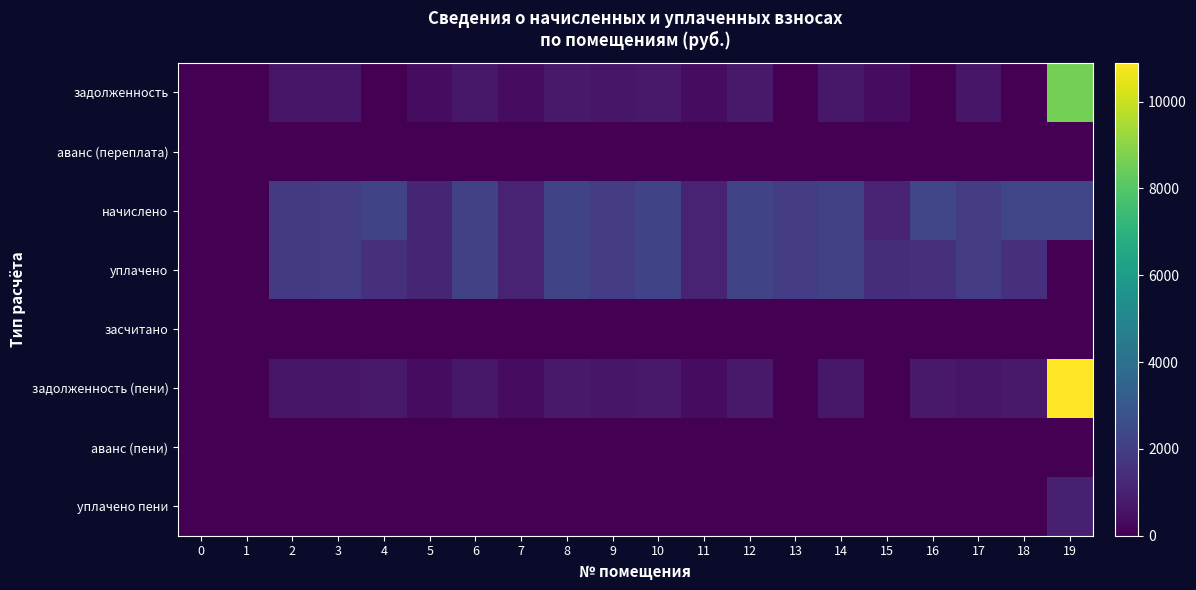

How many series are shown in this chart?

8